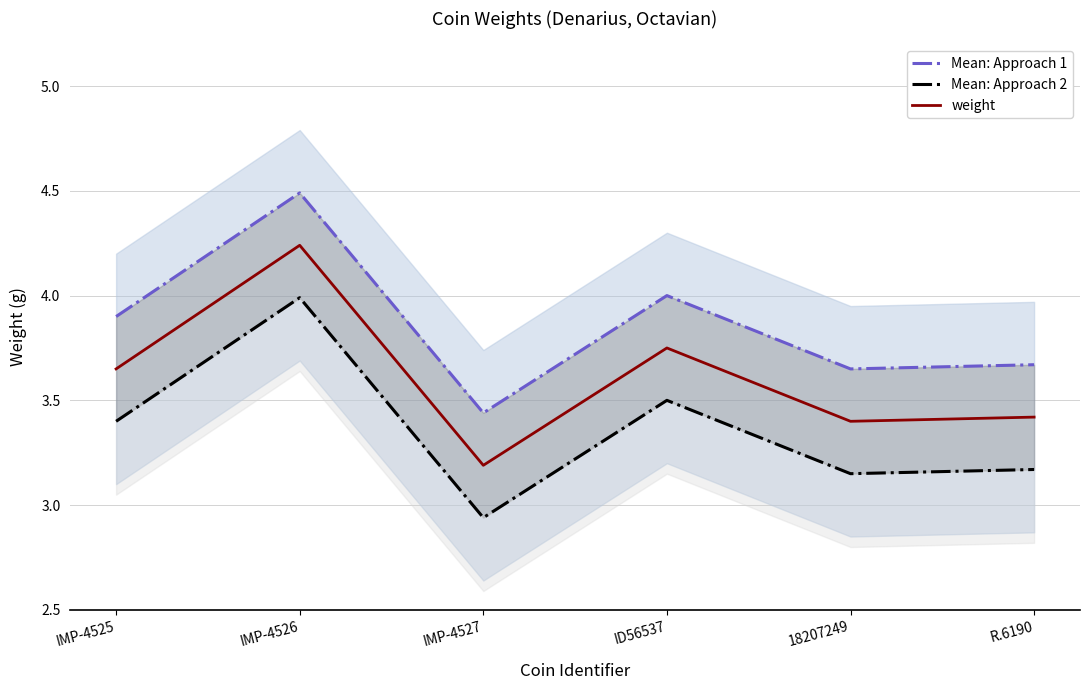

Which series has the widest spread of values?

Mean: Approach 1